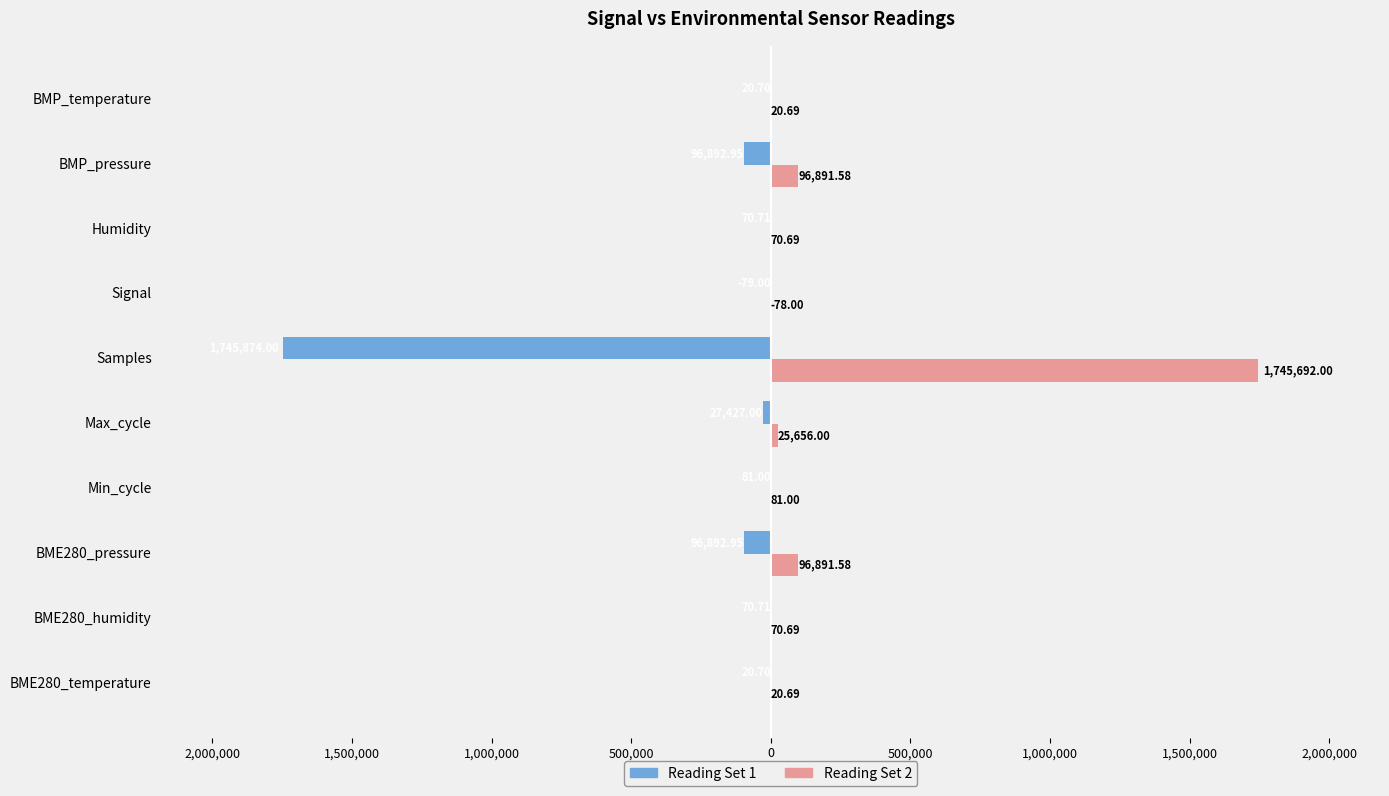

What are all the series names shown in the legend?

Reading Set 1, Reading Set 2